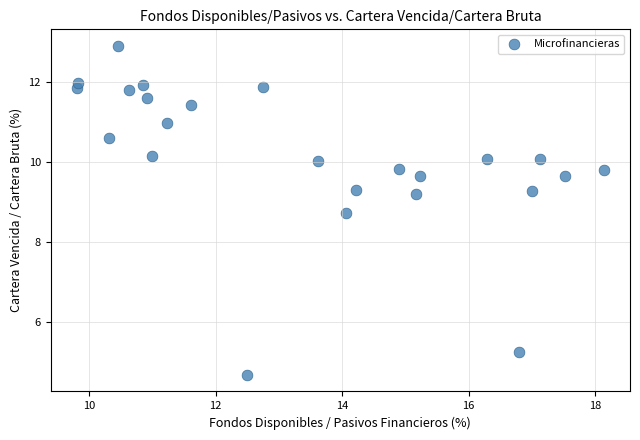

What Y value in the scatter plot is closest to 8?

8.7